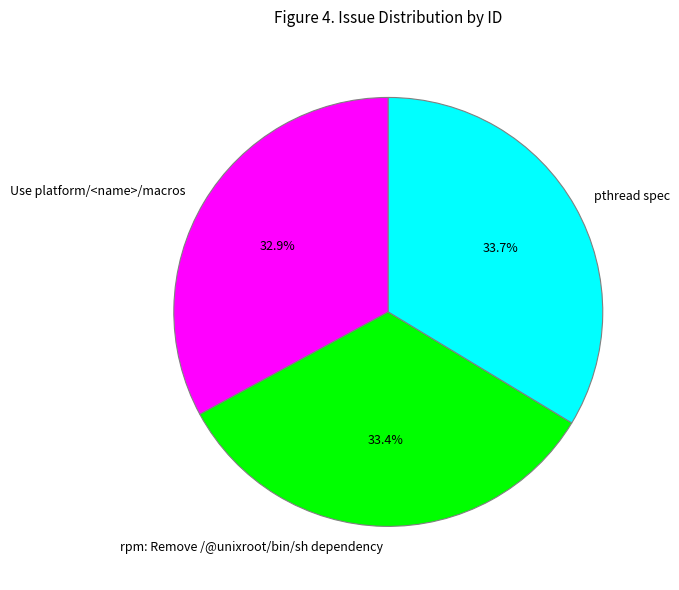

To the nearest percent, what percentage of the pie is rpm: Remove /@unixroot/bin/sh dependency?

33%